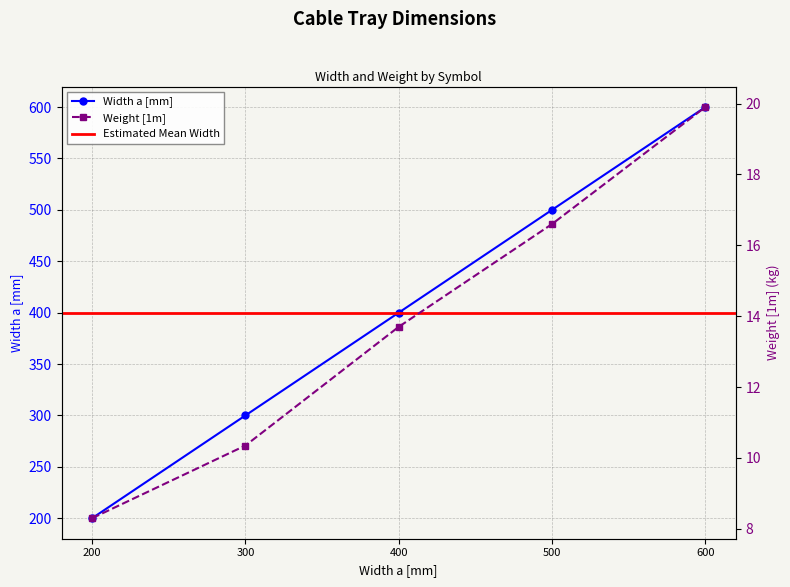

The value of Width a [mm] at 500 is 500. True or false?

True